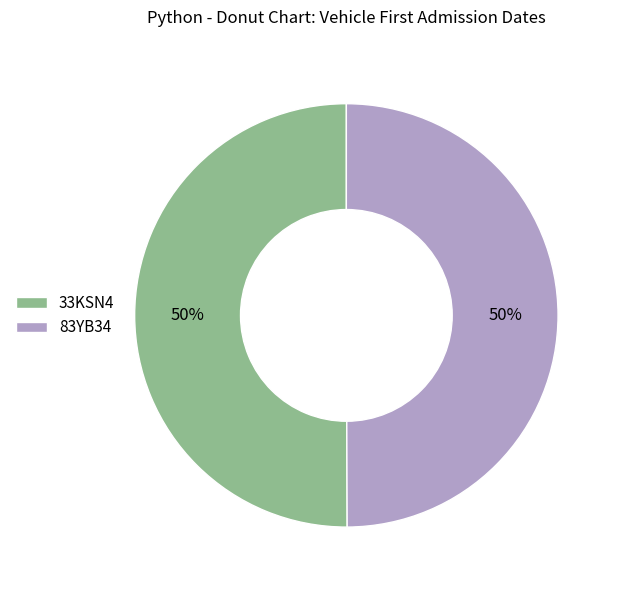

What is the ratio of the value at 33KSN4 to the value at 83YB34?

1.0